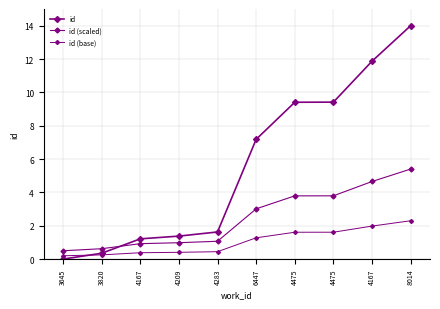

What is the sum of all id values?

56.4